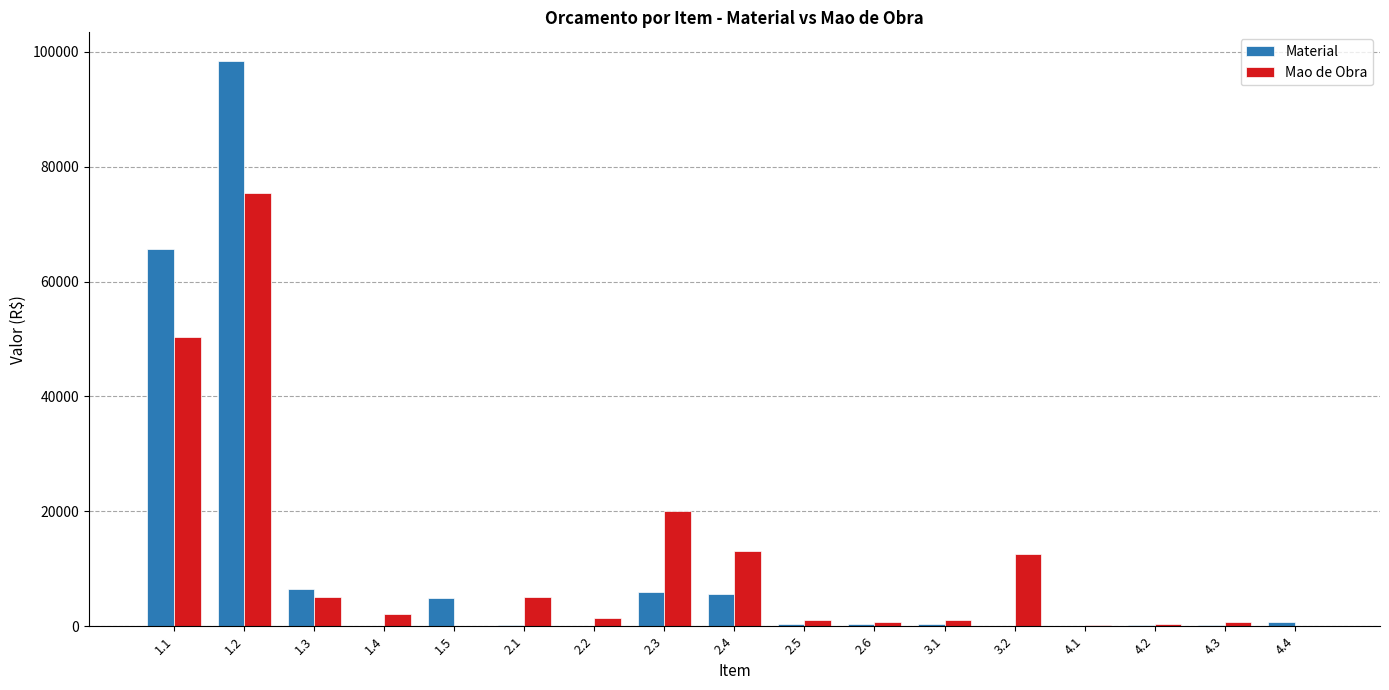

Between 1.4 and 2.3, which series saw the biggest shift?

Mao de Obra